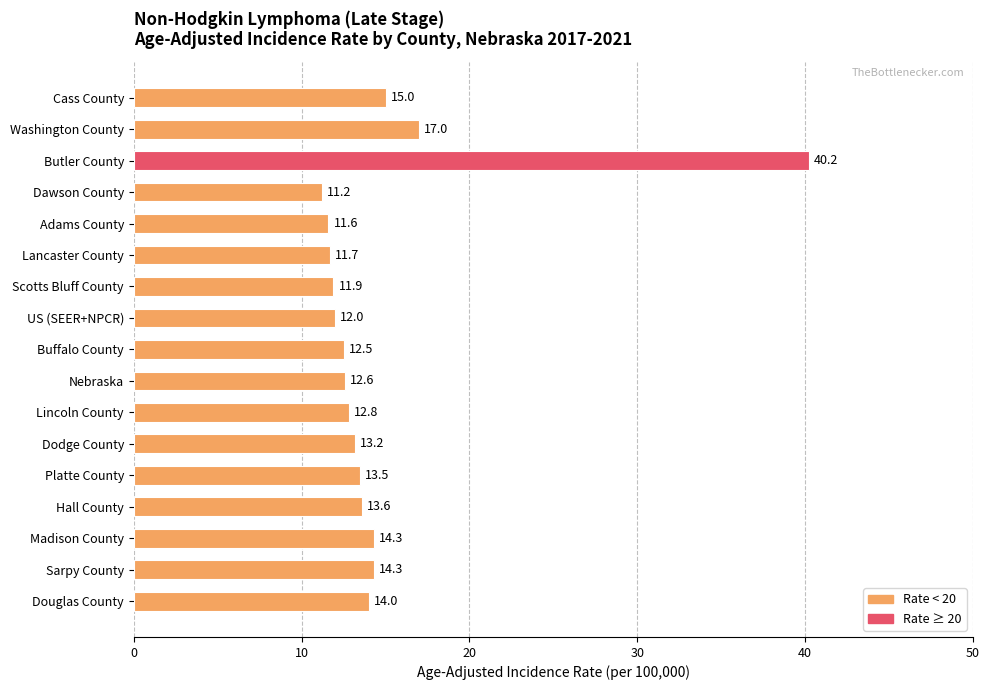

The chart shows a value of 15.0 at Cass County. True or false?

True